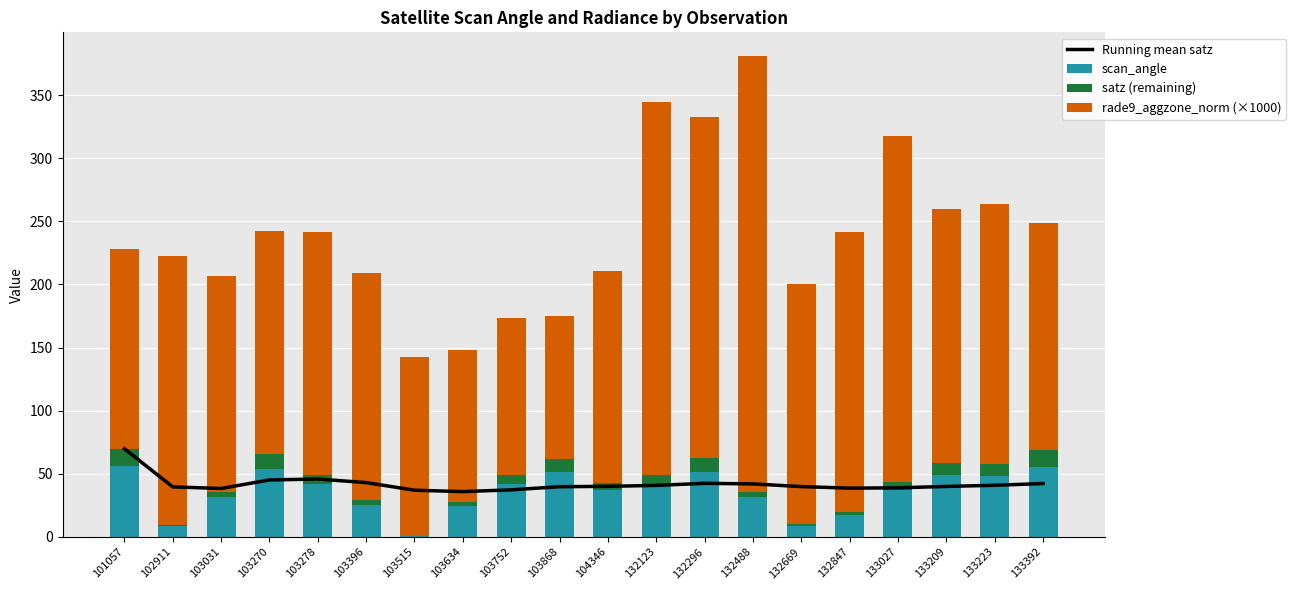

What is the value of the Running mean satz bar at the 19th from the left?

40.9